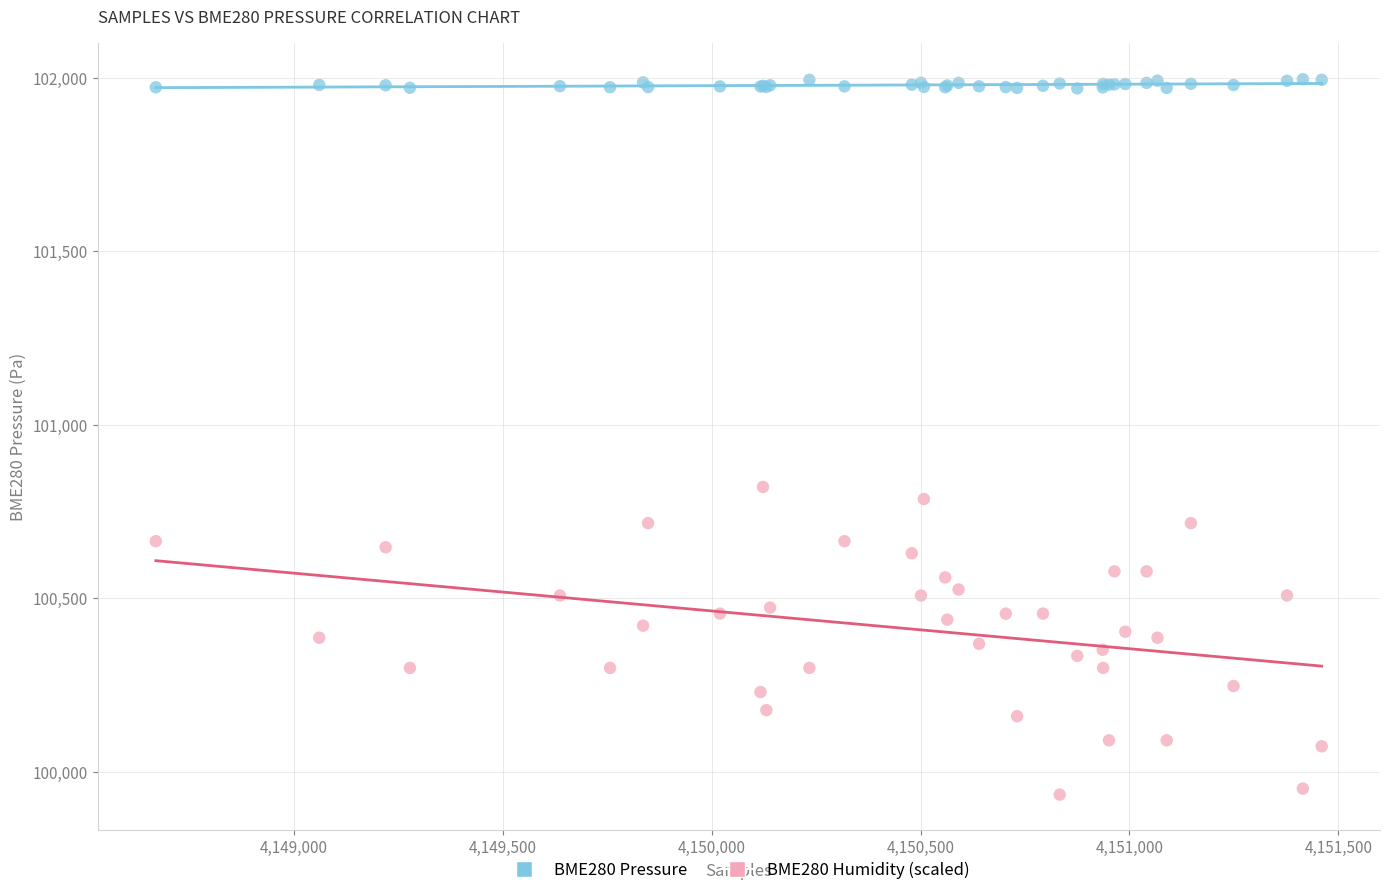

Which series contains the lowest Y value?

BME280 Humidity (scaled)